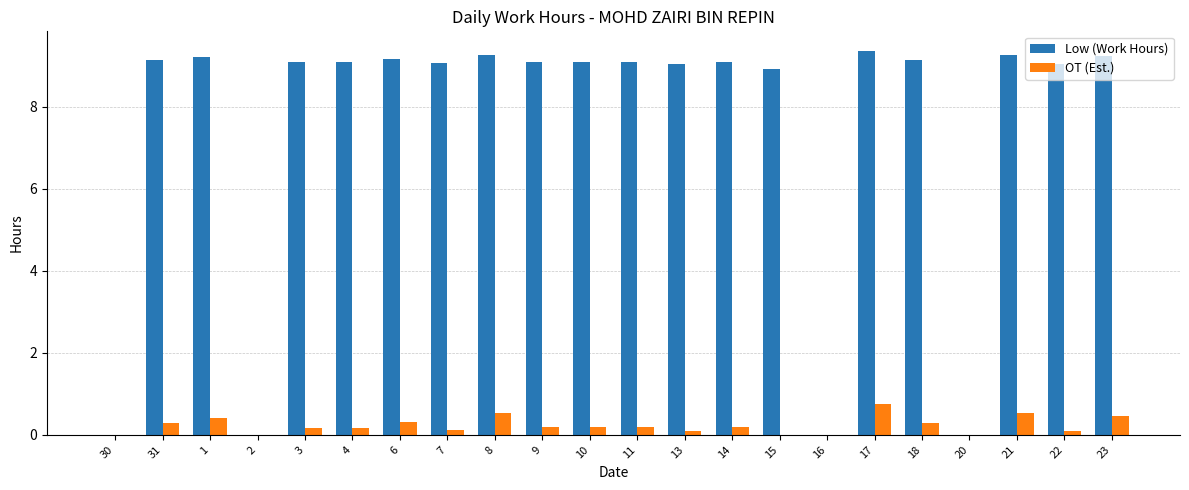

The Low (Work Hours) series shows 12.6 at 9. True or false?

False